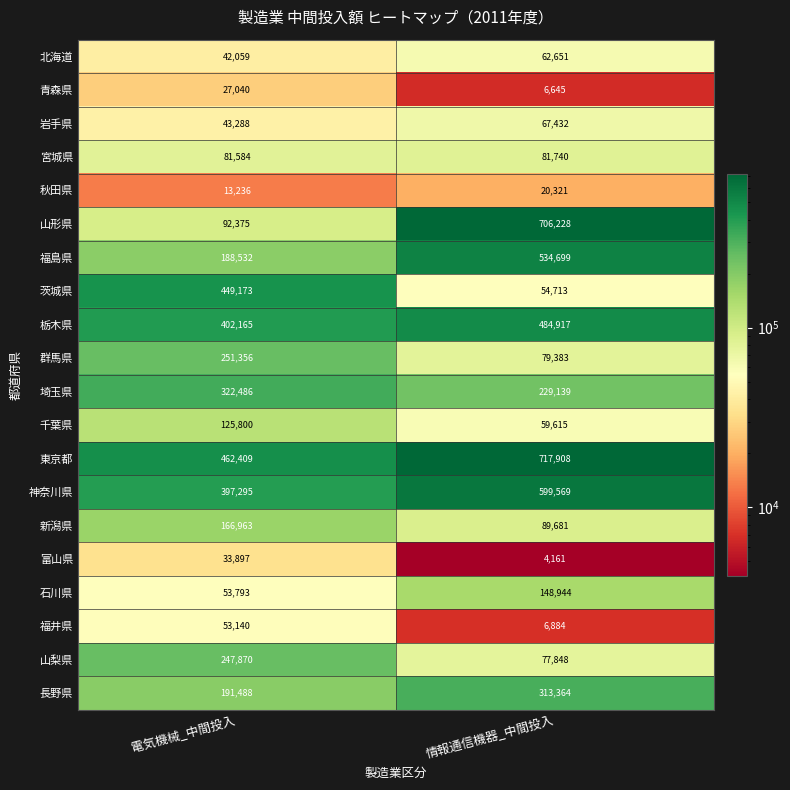

Which category has the highest value across all series?

情報通信機器_中間投入